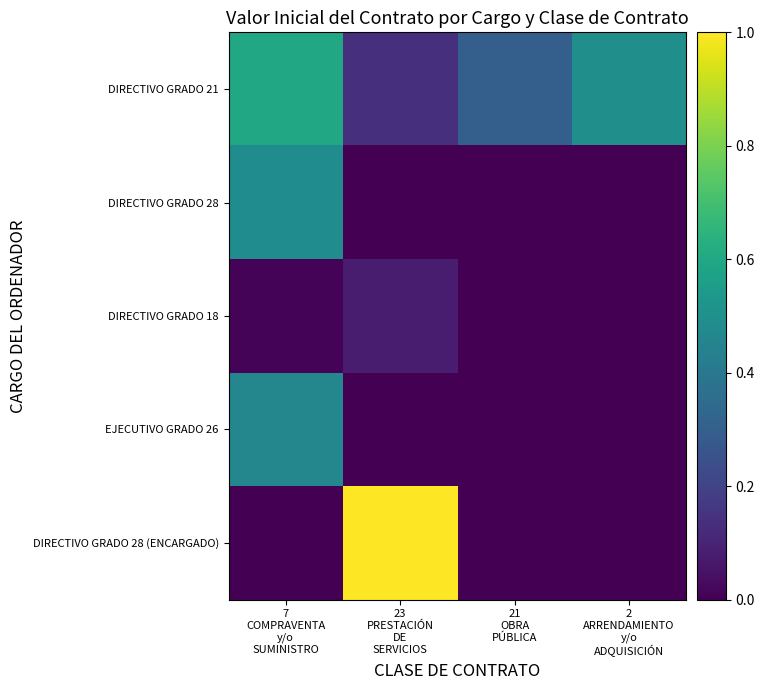

Reading left to right, what are all the values shown in this chart?

DIRECTIVO GRADO 21: 7
COMPRAVENTA
y/o
SUMINISTRO=0.6	23
PRESTACIÓN
DE
SERVICIOS=0.1	21
OBRA
PÚBLICA=0.3	2
ARRENDAMIENTO
y/o
ADQUISICIÓN=0.5
DIRECTIVO GRADO 28: 7
COMPRAVENTA
y/o
SUMINISTRO=0.5	23
PRESTACIÓN
DE
SERVICIOS=0.0	21
OBRA
PÚBLICA=0.0	2
ARRENDAMIENTO
y/o
ADQUISICIÓN=0.0
DIRECTIVO GRADO 18: 7
COMPRAVENTA
y/o
SUMINISTRO=0.0	23
PRESTACIÓN
DE
SERVICIOS=0.1	21
OBRA
PÚBLICA=0.0	2
ARRENDAMIENTO
y/o
ADQUISICIÓN=0.0
EJECUTIVO GRADO 26: 7
COMPRAVENTA
y/o
SUMINISTRO=0.5	23
PRESTACIÓN
DE
SERVICIOS=0.0	21
OBRA
PÚBLICA=0.0	2
ARRENDAMIENTO
y/o
ADQUISICIÓN=0.0
DIRECTIVO GRADO 28 (ENCARGADO): 7
COMPRAVENTA
y/o
SUMINISTRO=0.0	23
PRESTACIÓN
DE
SERVICIOS=1.0	21
OBRA
PÚBLICA=0.0	2
ARRENDAMIENTO
y/o
ADQUISICIÓN=0.0